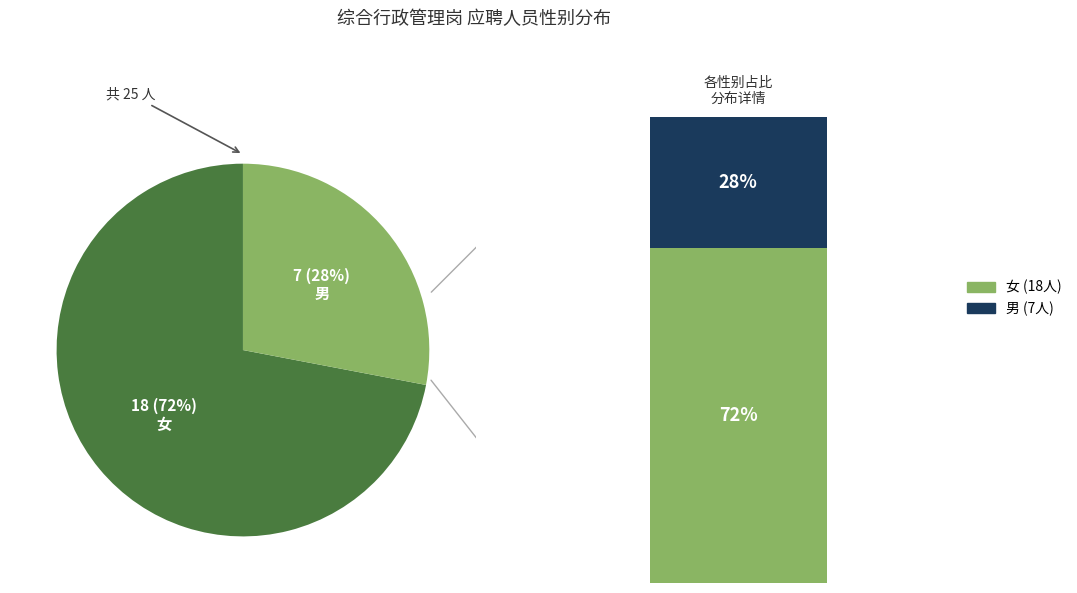

Do 女 and 男 together represent more than half of the pie?

Yes